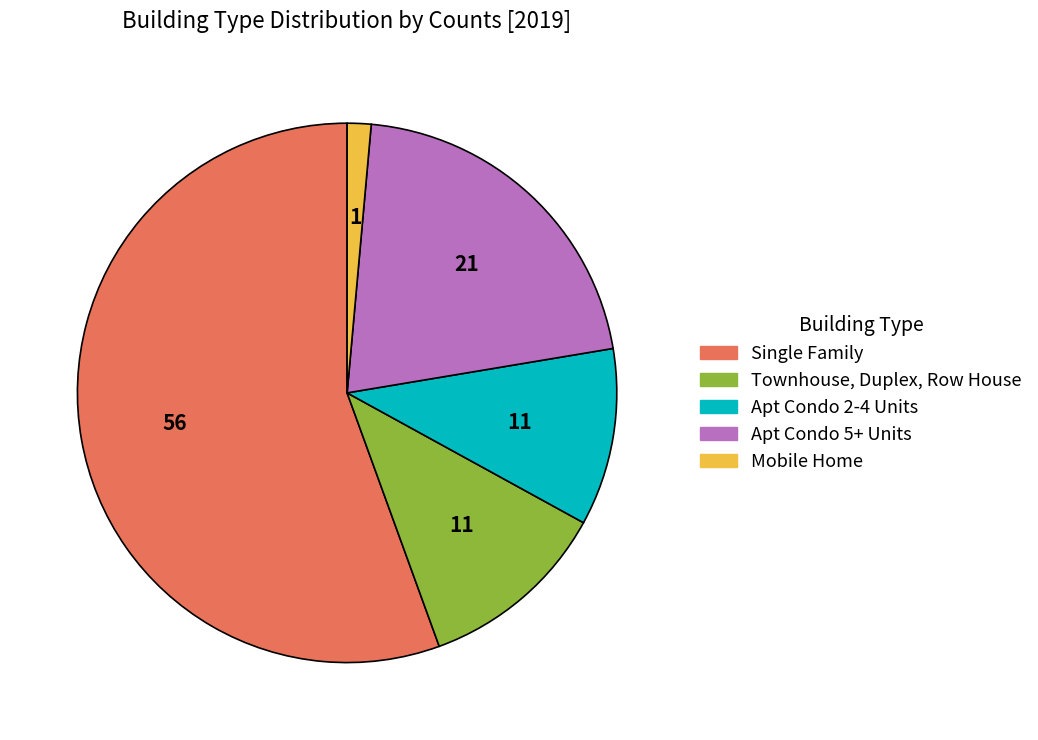

How many segments does this pie chart have?

5